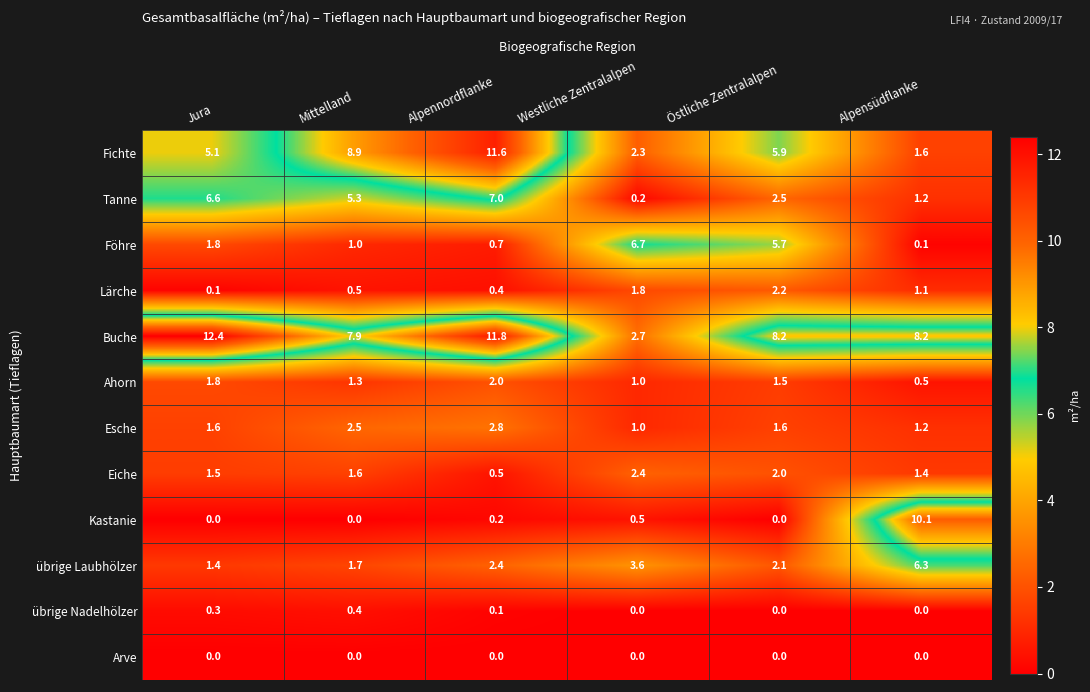

Is it true that Ahorn equals 1.5 at Östliche Zentralalpen?

True